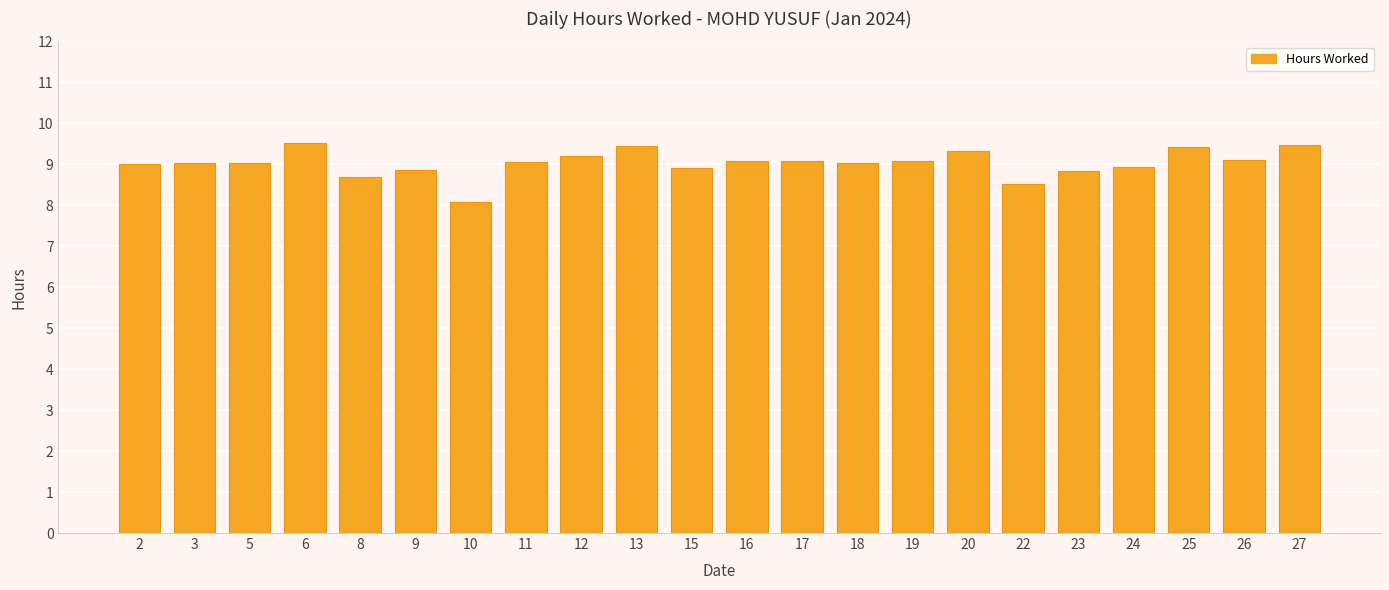

True or false: the data shows 8.1 at 10.

True